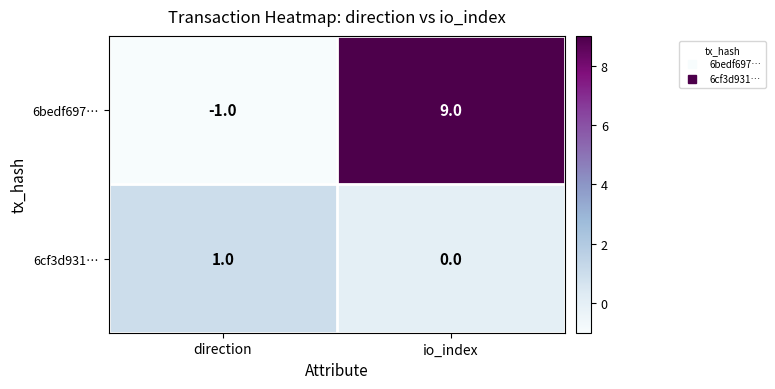

Which label corresponds to the largest value in the chart?

io_index